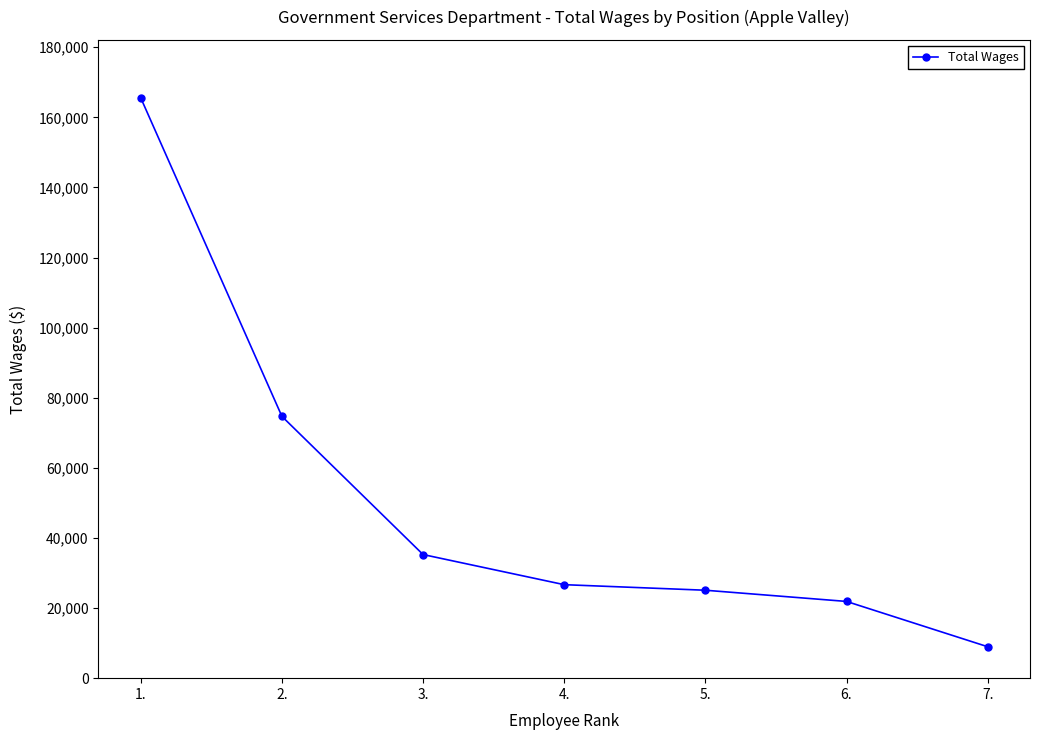

Reading left to right, extract all data points from this chart.

1.=165543	2.=74689	3.=35268	4.=26672	5.=25087	6.=21892	7.=8974